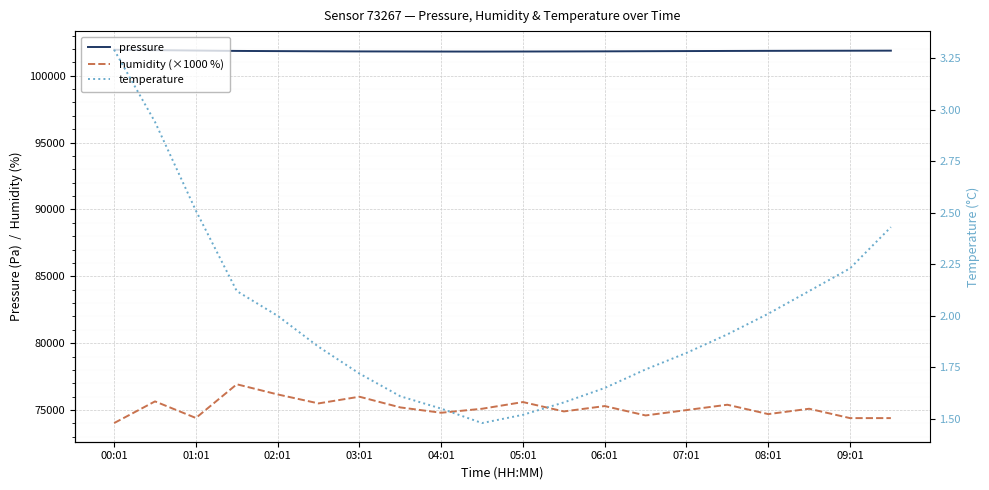

Reading left to right, what are all the values shown in this chart?

pressure: 101942.5	101915.6	101884.8	101856.4	101842.4	101830.0	101820.0	101815.0	101810.0	101808.0	101812.0	101818.0	101825.0	101835.0	101845.0	101855.0	101862.0	101868.0	101872.0	101876.7
humidity (×1000 %): 74030.0	75650.0	74410.0	76930.0	76170.0	75500.0	76000.0	75200.0	74800.0	75100.0	75600.0	74900.0	75300.0	74600.0	75000.0	75400.0	74700.0	75100.0	74400.0	74400.0
temperature: 3.3	2.9	2.5	2.1	2.0	1.9	1.7	1.6	1.6	1.5	1.5	1.6	1.6	1.7	1.8	1.9	2.0	2.1	2.2	2.4